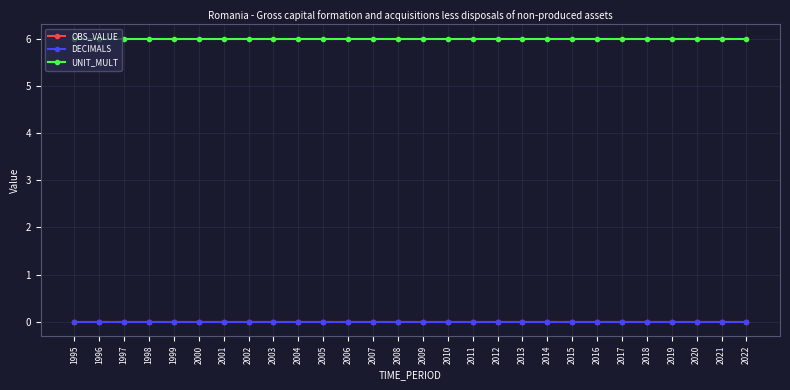

Is this an area chart (filled region under the line)?

No